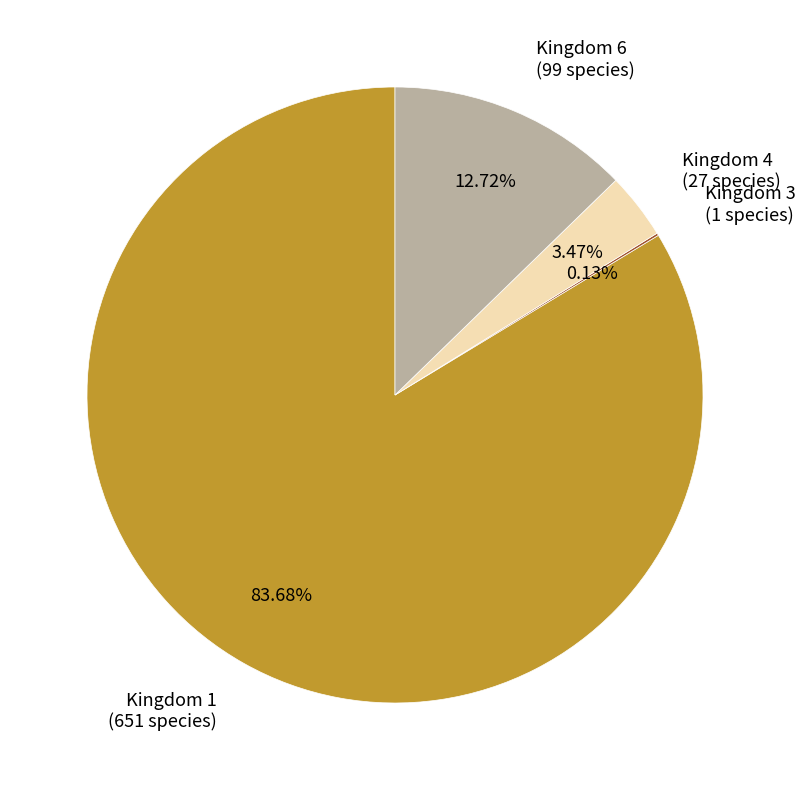

Which category accounts for the majority?

Kingdom 1